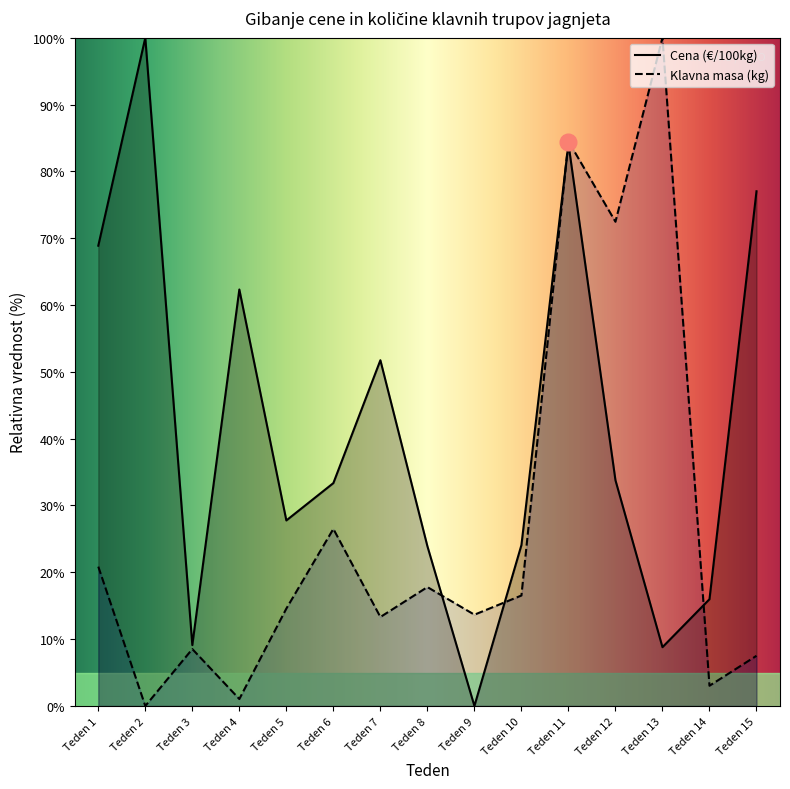

Rank the series by their average value, from highest to lowest.

Cena (€/100kg), Klavna masa (kg)